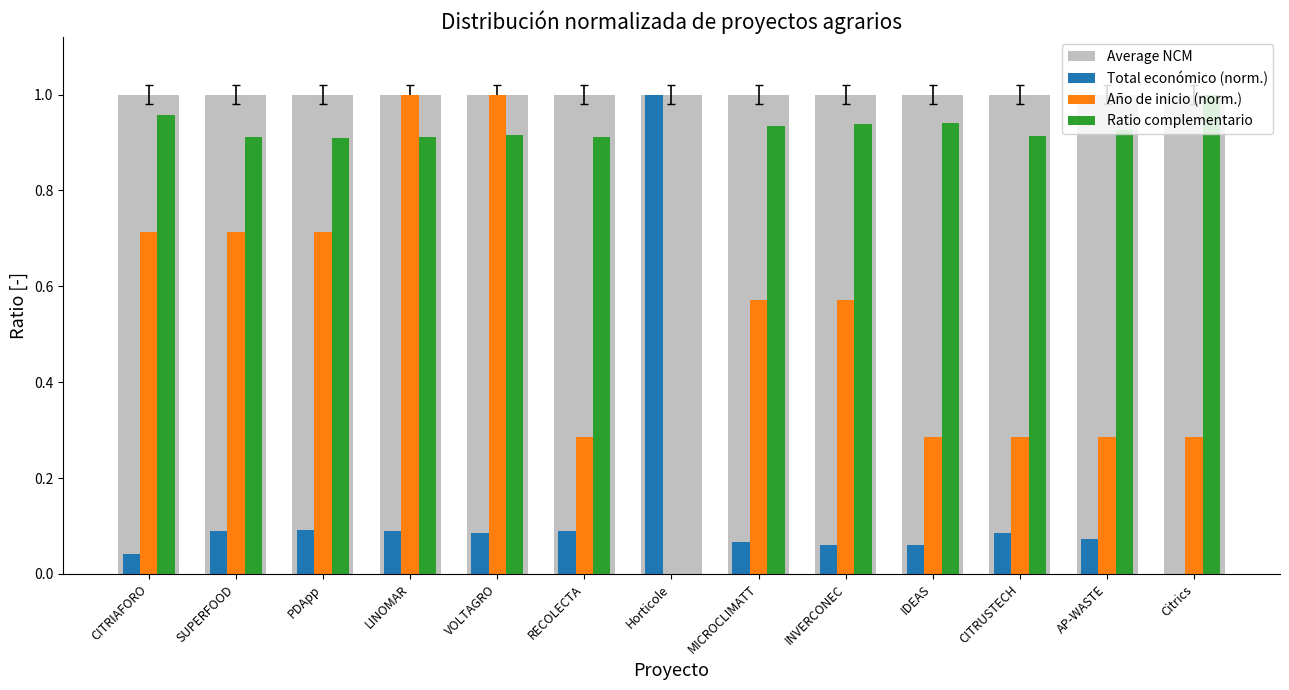

Which category has the highest value in the Ratio complementario series?

Citrics